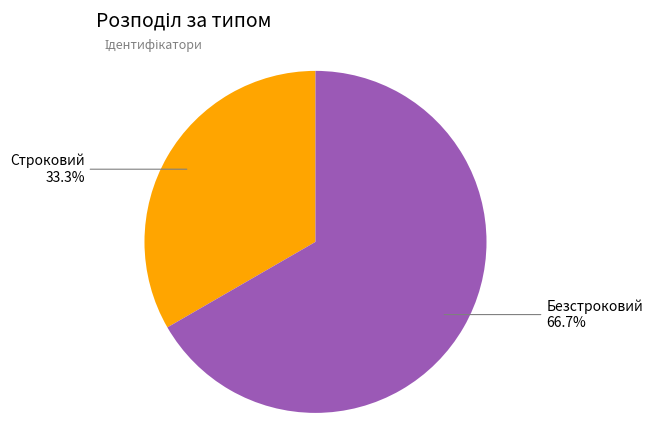

Is there a majority slice in this chart?

Yes